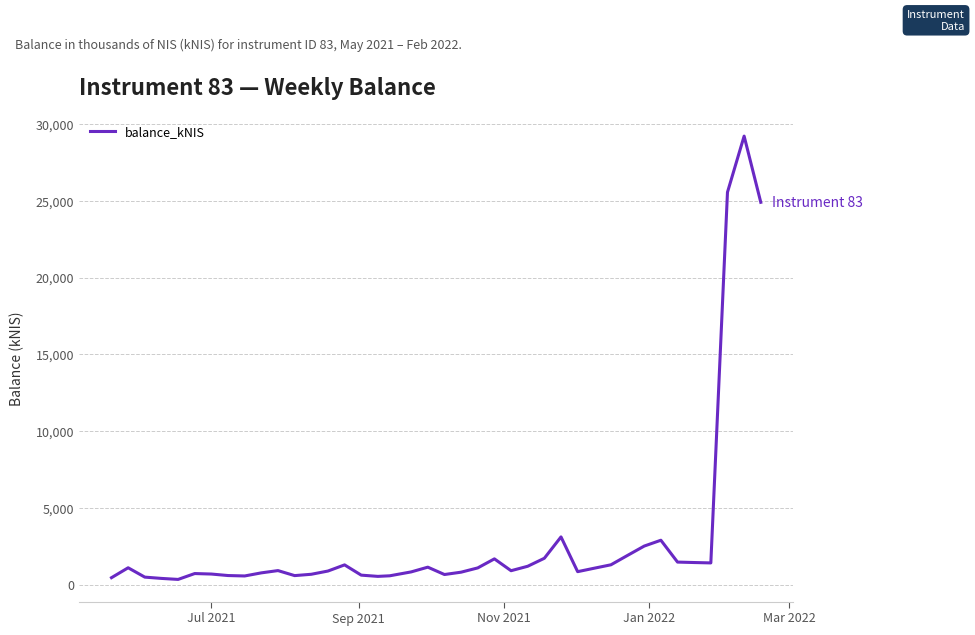

How many lines are shown in the chart?

1